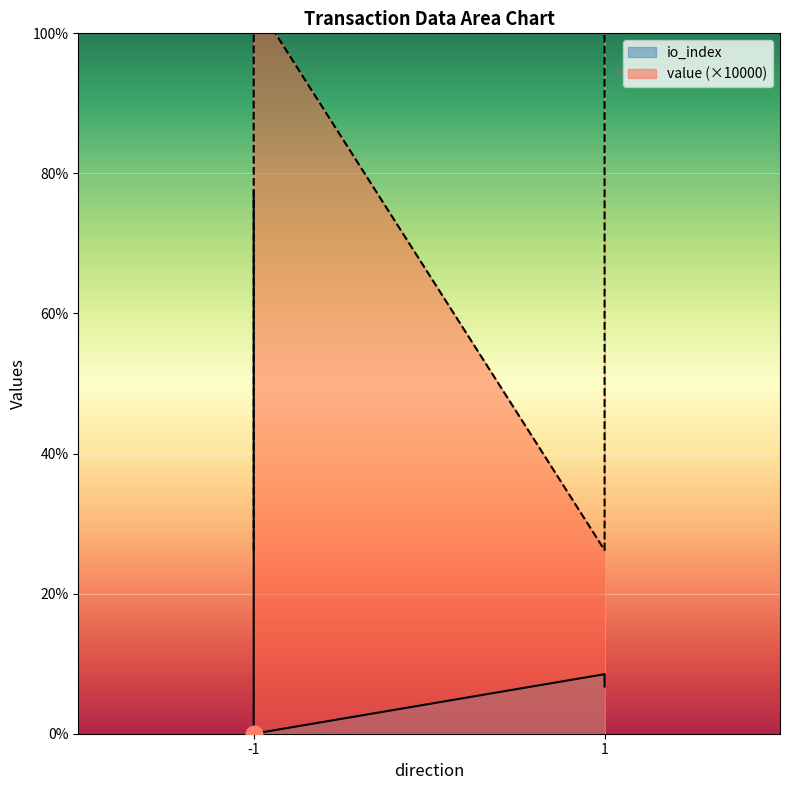

What is the greatest value displayed?

419.4